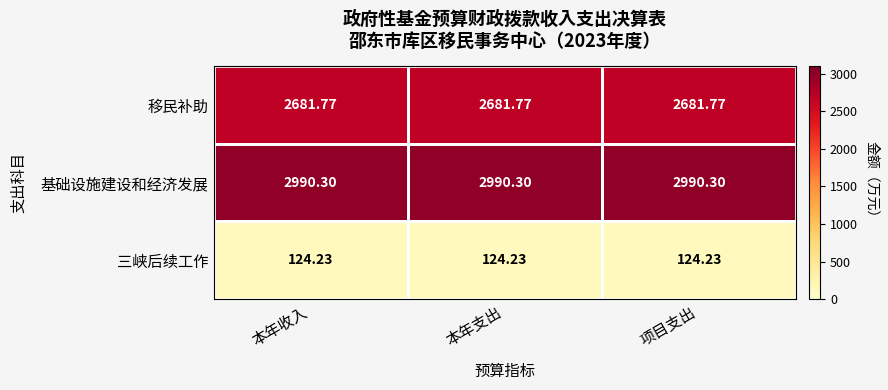

At how many categories does at least one series exceed 2091?

3